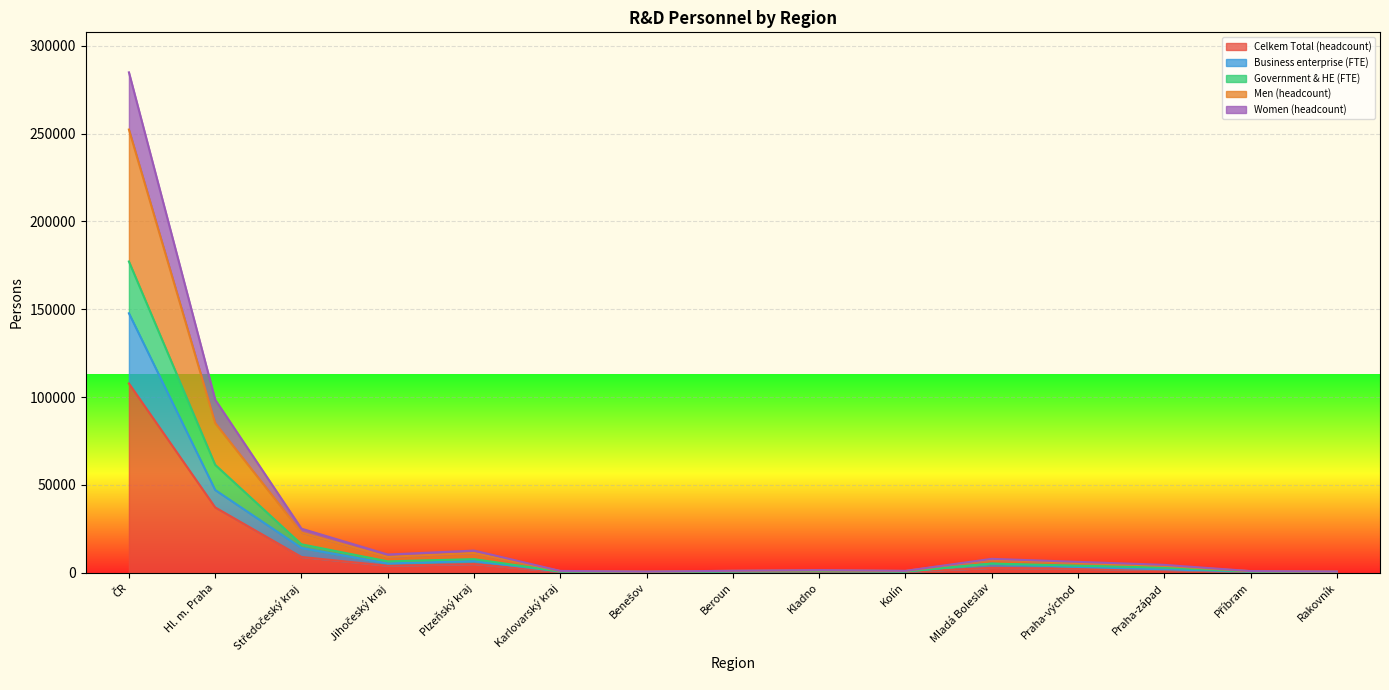

Does the chart display data point markers on the line(s)?

No